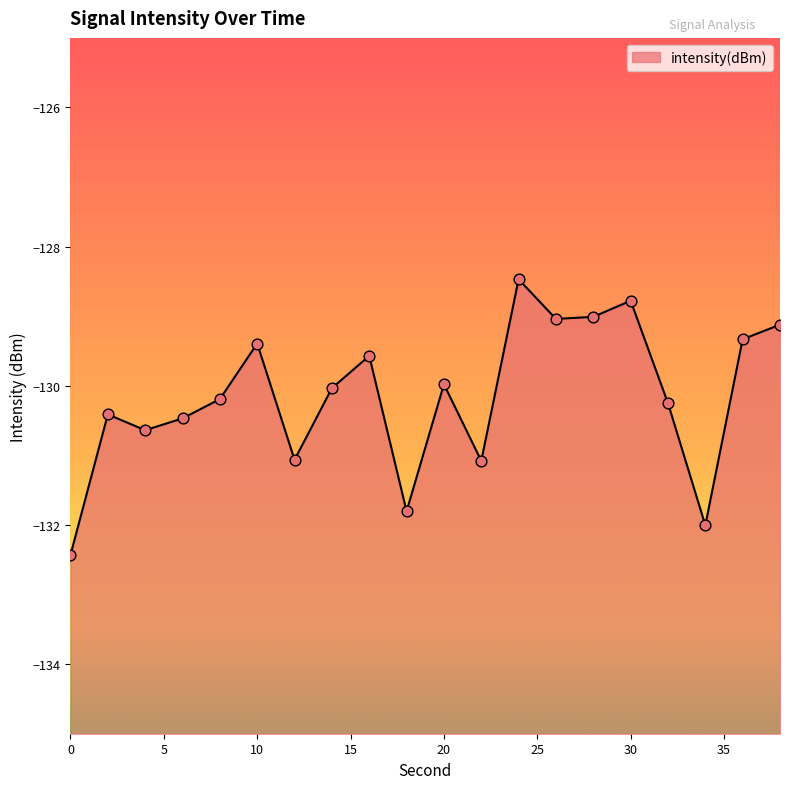

Between 14 and 0, which is larger?

14